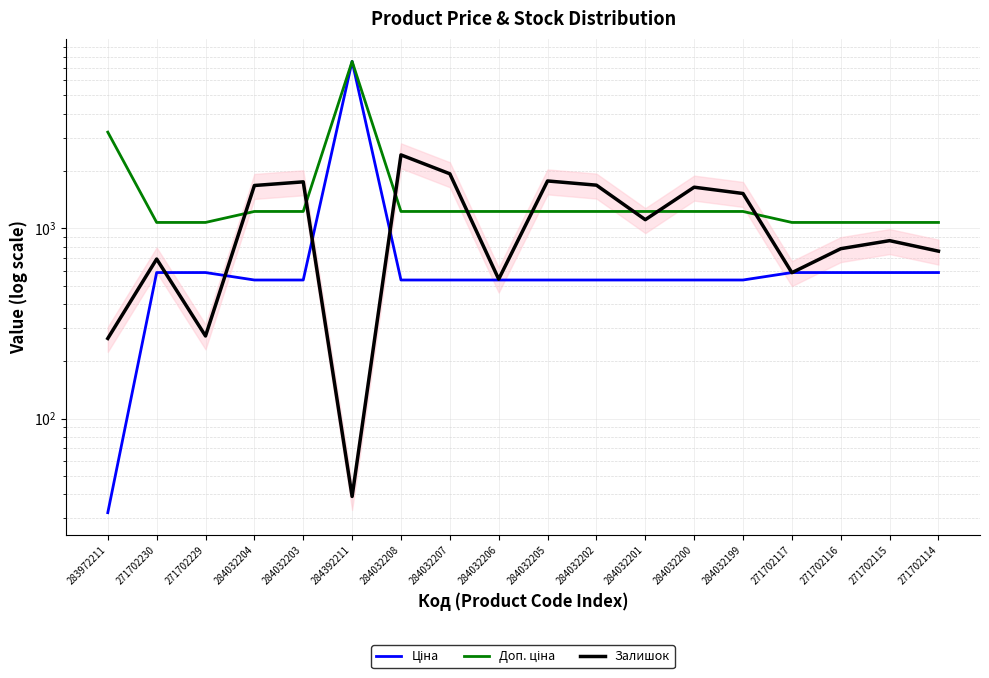

Reading right to left, extract all data points from this chart.

Ціна: 586.0	586.0	586.0	586.0	535.4	535.4	535.4	535.4	535.4	535.4	535.4	535.4	7545.9	535.4	535.4	586.0	586.0	32.0
Доп. ціна: 1074.5	1074.5	1074.5	1074.5	1227.2	1227.2	1227.2	1227.2	1227.2	1227.2	1227.2	1227.2	7545.9	1227.2	1227.2	1074.5	1074.5	3205.0
Залишок: 759.0	862.0	782.0	585.0	1525.0	1646.0	1111.0	1687.0	1775.0	541.0	1936.0	2433.0	39.0	1756.0	1680.0	272.0	690.0	264.0